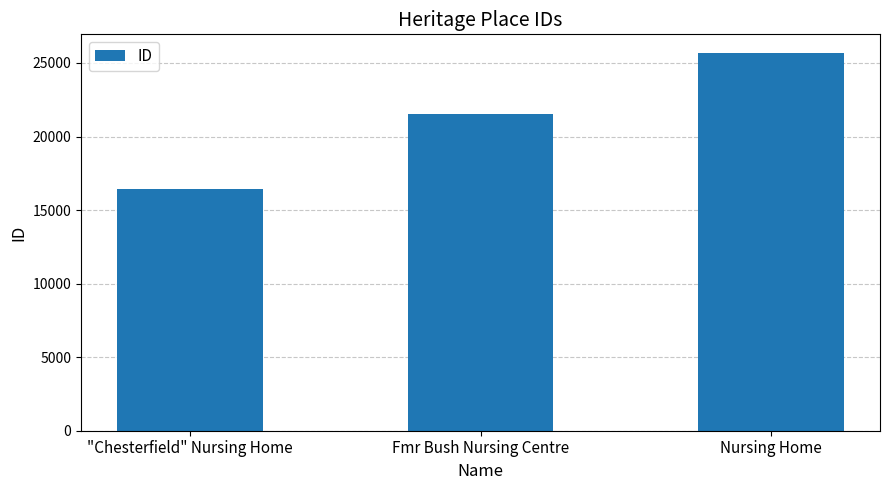

The value at Nursing Home is 25664. True or false?

True